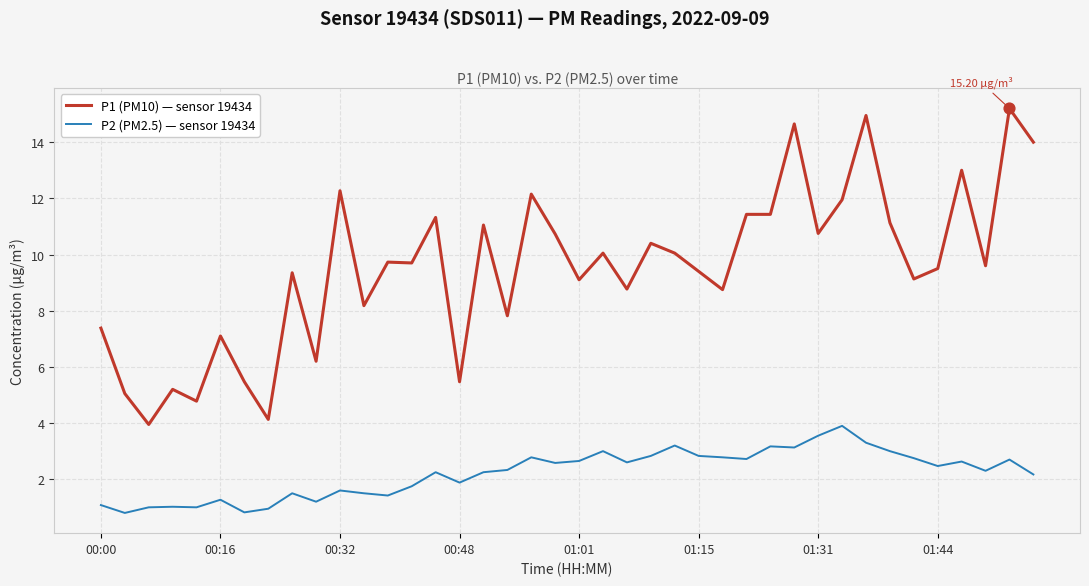

What are all the series names shown in the legend?

P1 (PM10) — sensor 19434, P2 (PM2.5) — sensor 19434